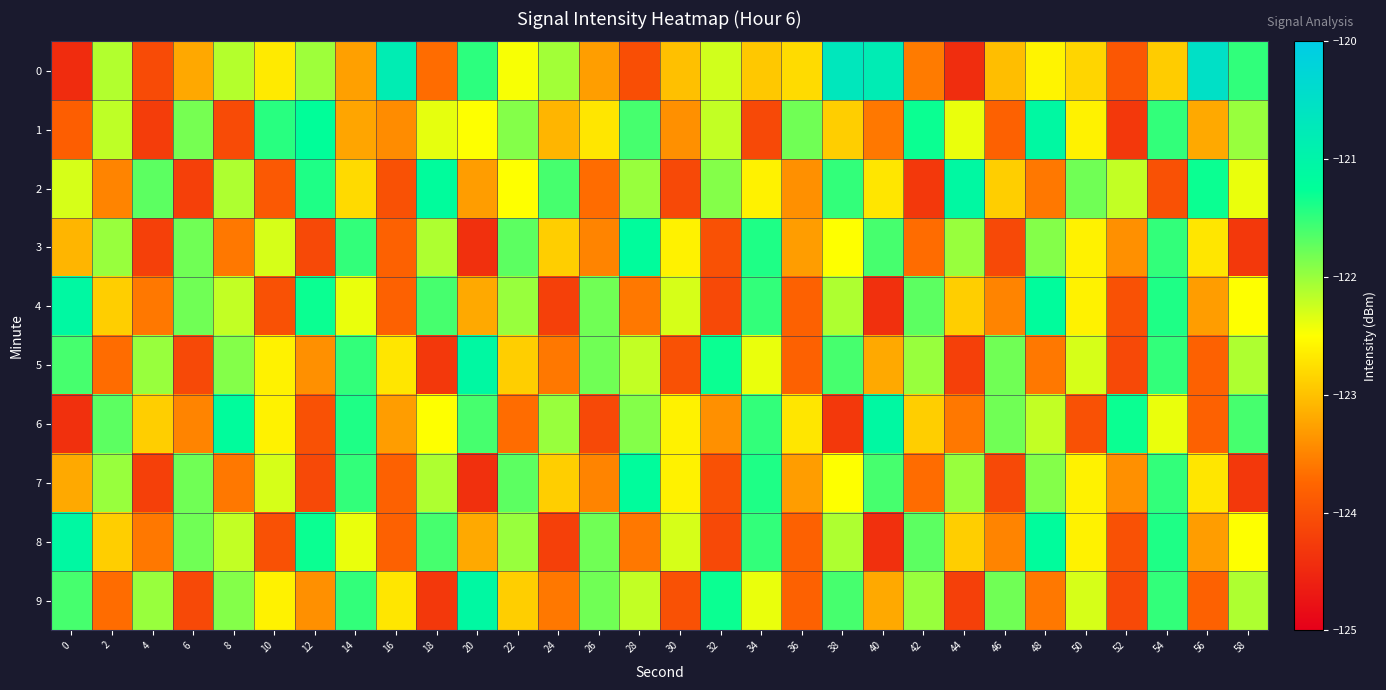

Rank the series by their maximum value, from lowest to highest.

3, 7, 1, 2, 4, 5, 6, 8, 9, 0